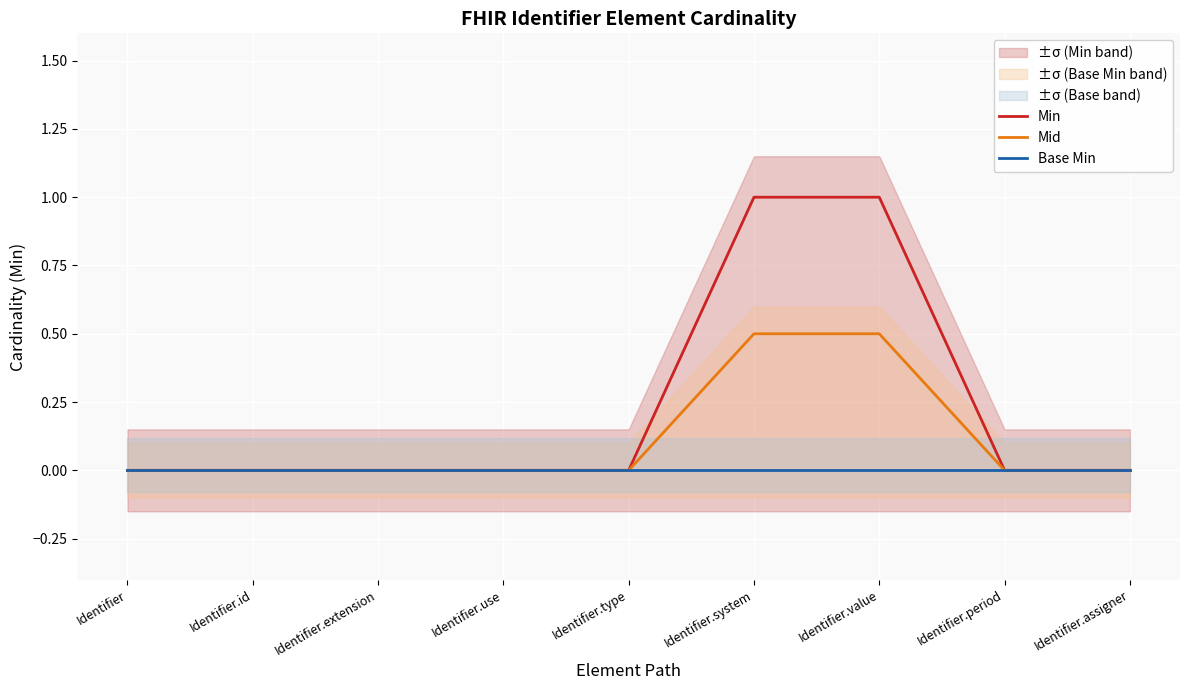

Reading left to right, list all the values displayed in this chart.

Min: 0.0	0.0	0.0	0.0	0.0	1.0	1.0	0.0	0.0
Mid: 0.0	0.0	0.0	0.0	0.0	0.5	0.5	0.0	0.0
Base Min: 0.0	0.0	0.0	0.0	0.0	0.0	0.0	0.0	0.0